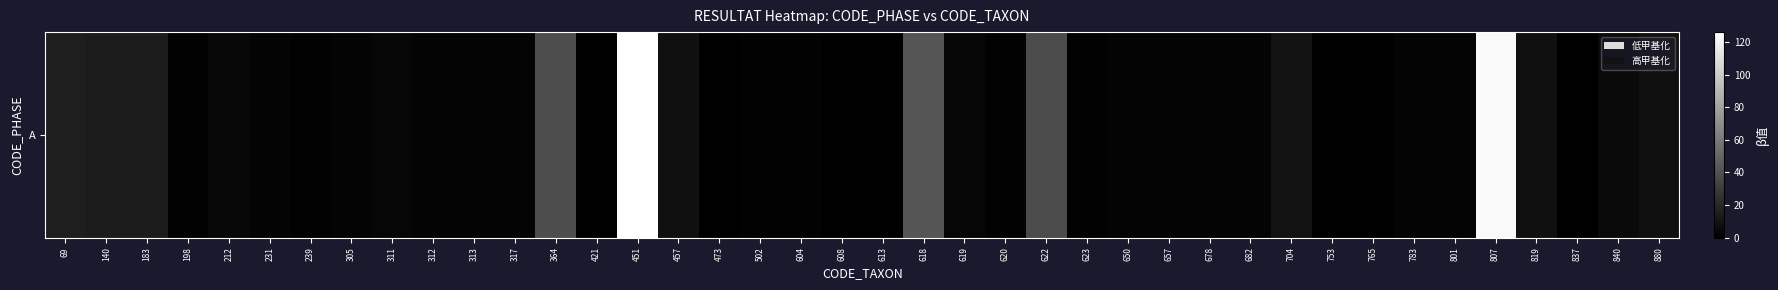

How many distinct data groups are displayed?

1